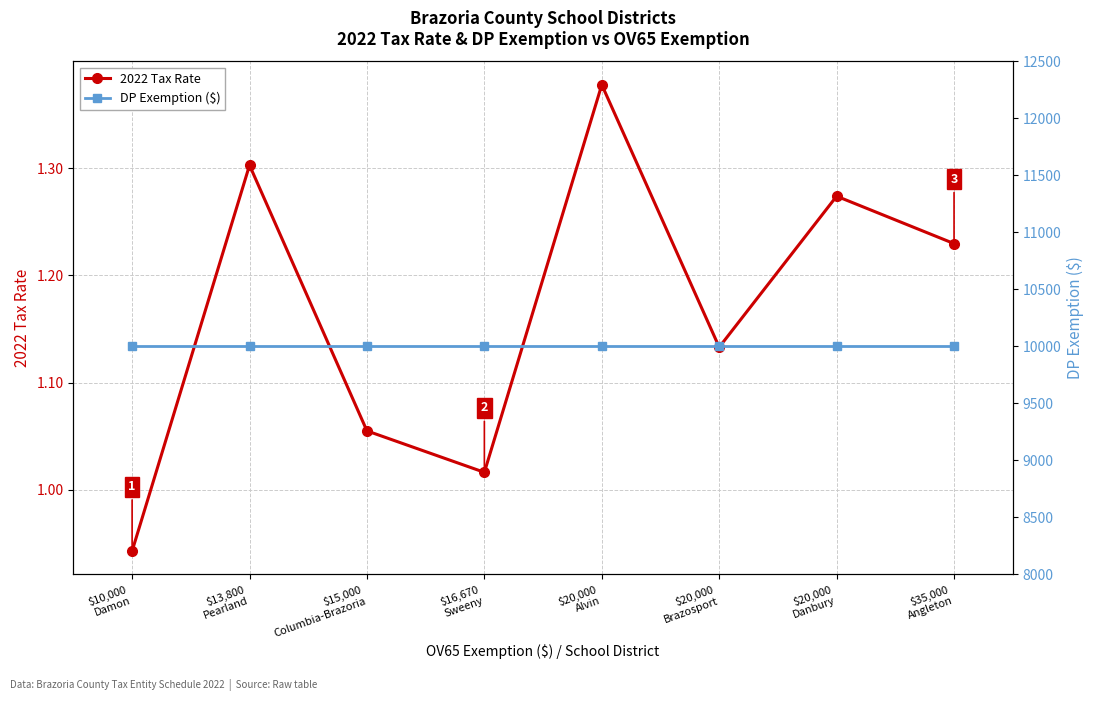

Which series has the largest range (max minus min)?

2022 Tax Rate